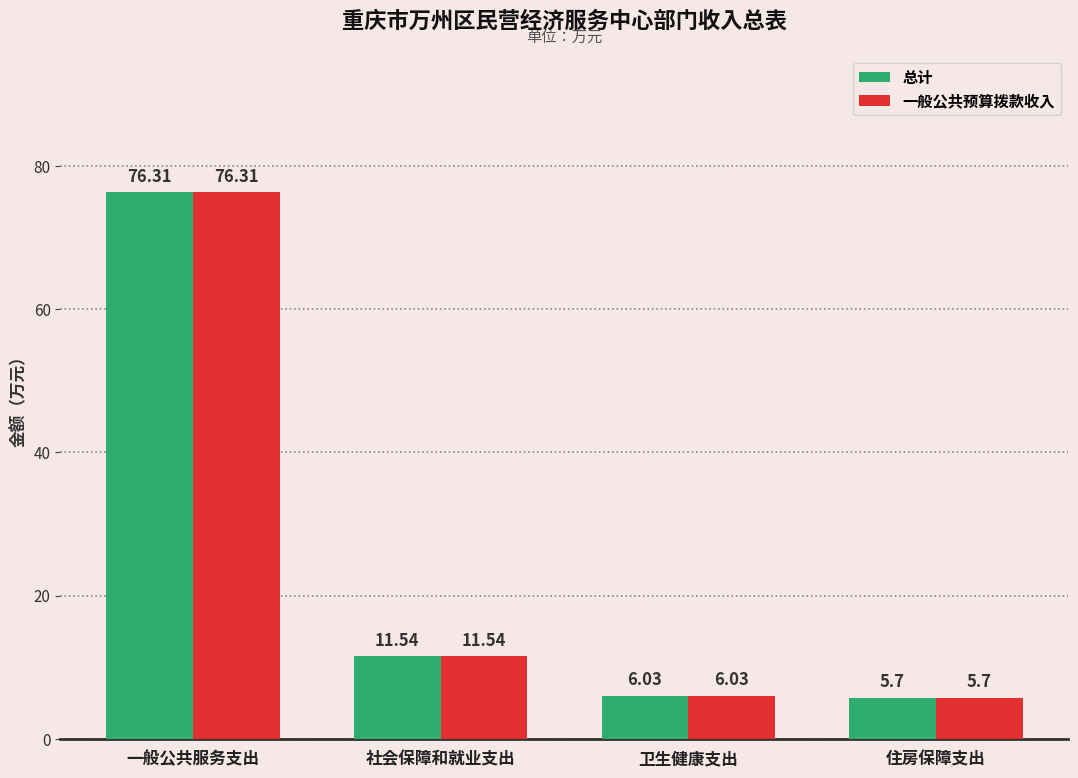

What is the value of the 总计 bar at the 3rd from the left?

6.0